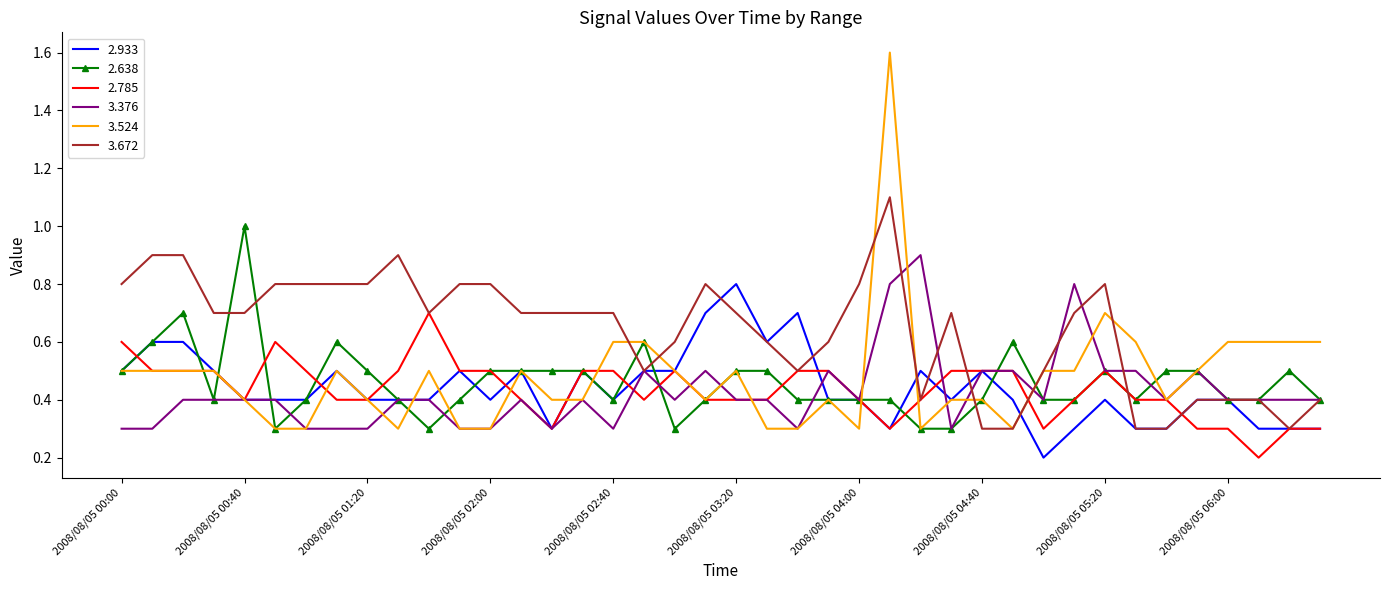

What is the greatest value displayed?

1.6